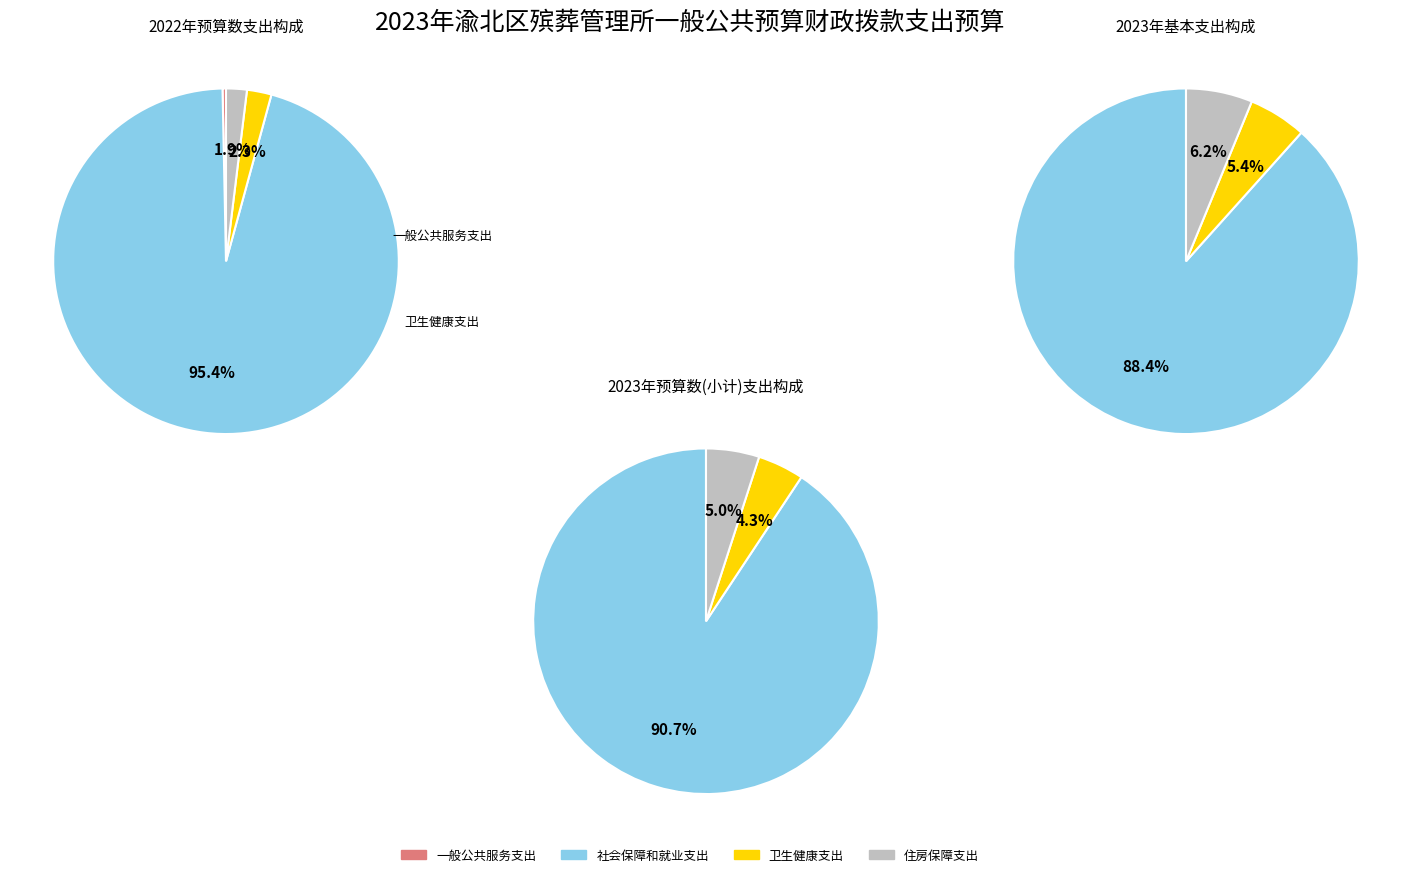

The 一般公共服务支出 slice represents 1% of the pie. True or false?

False